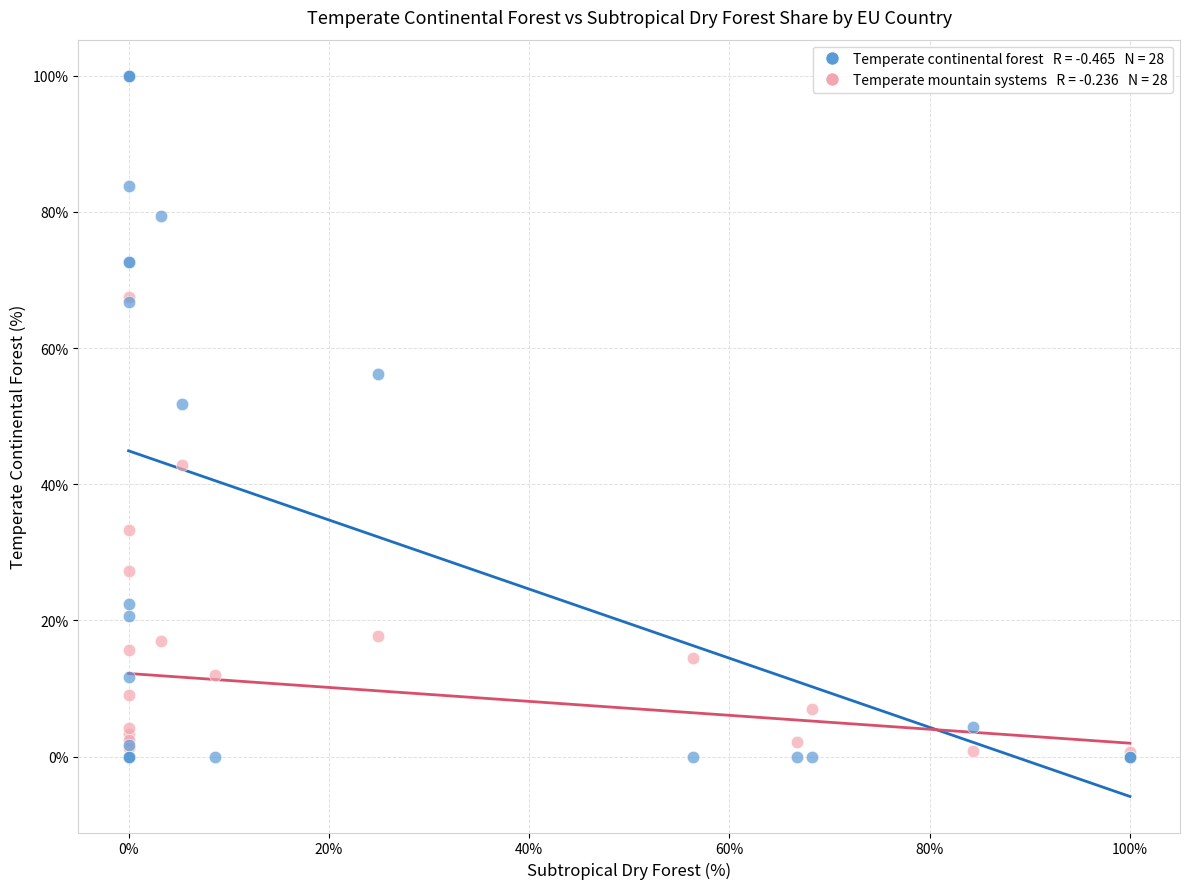

Across all series, what Y value is closest to 50?

51.8